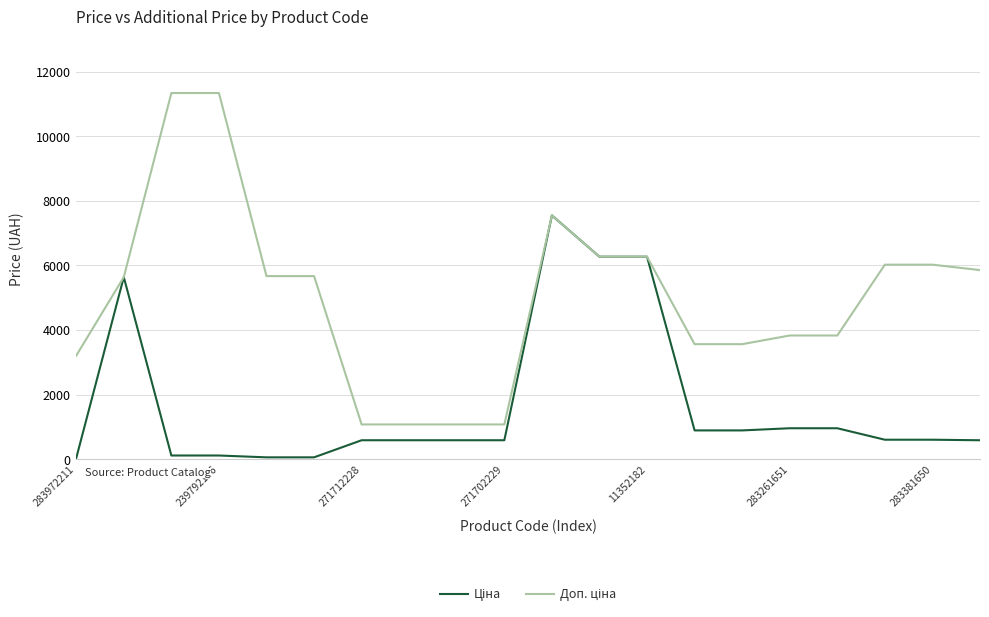

What is the maximum value shown in the chart?

11334.0